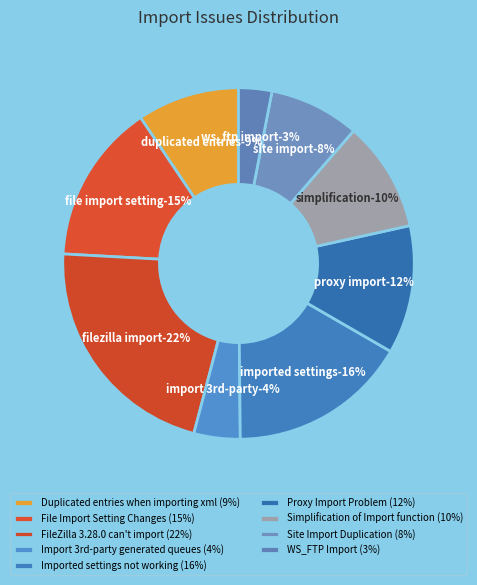

To the nearest percent, what portion does File Import Setting Changes represent?

15%